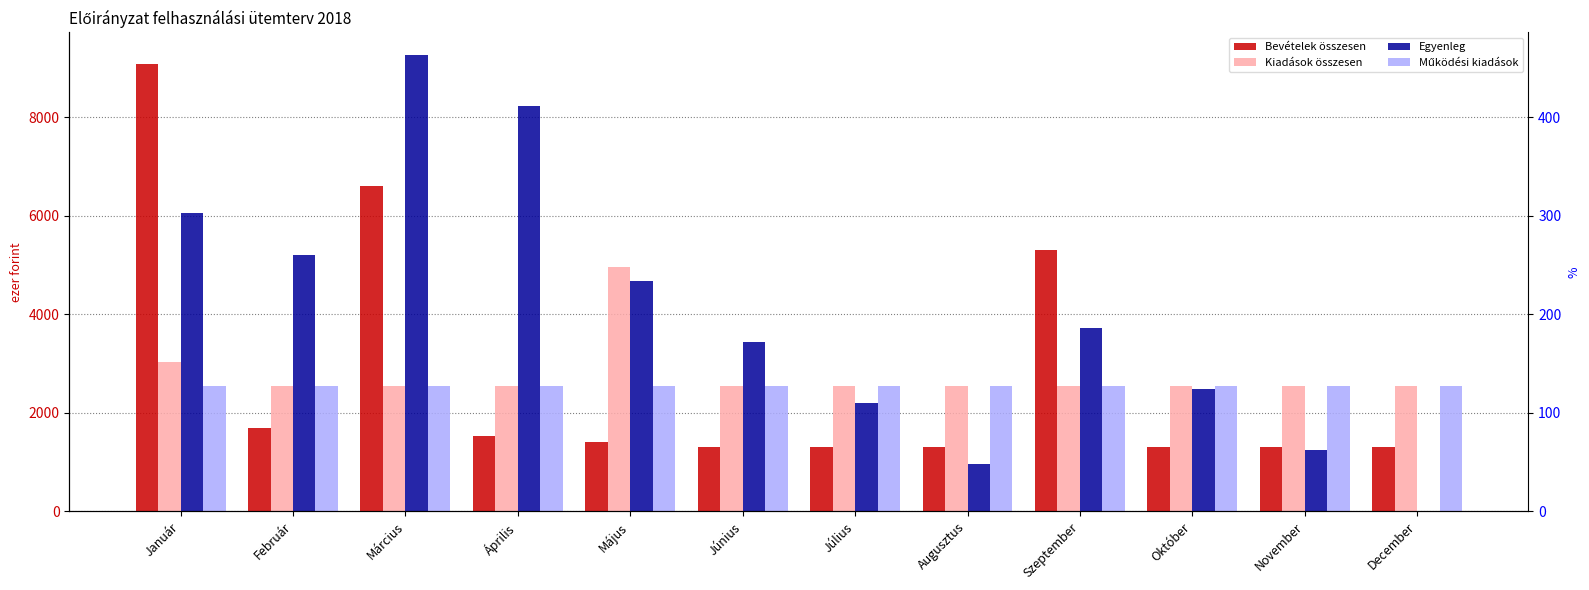

What is the sum of all Kiadások összesen values?

33431.0